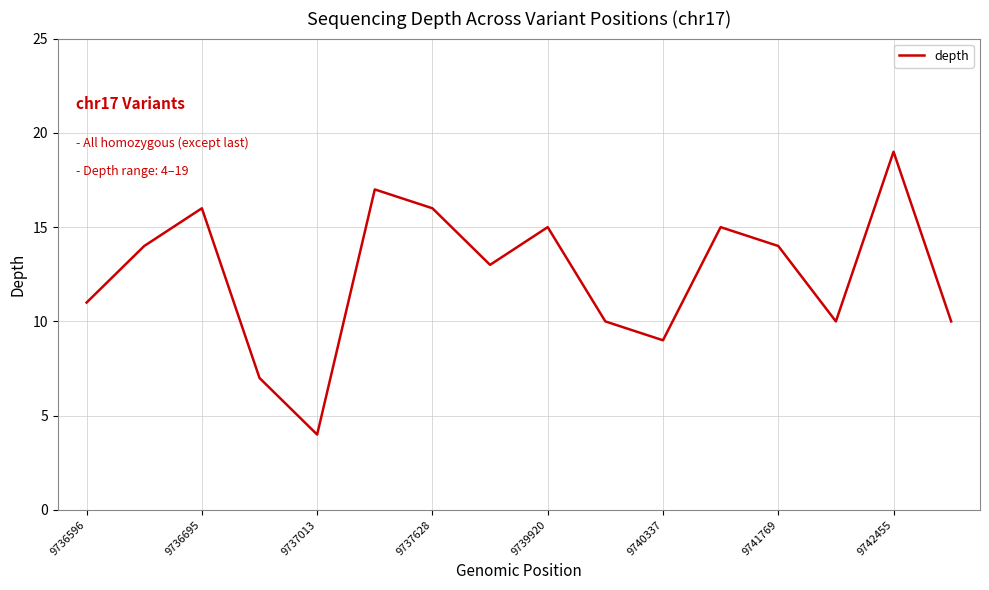

What is the smallest value displayed?

4